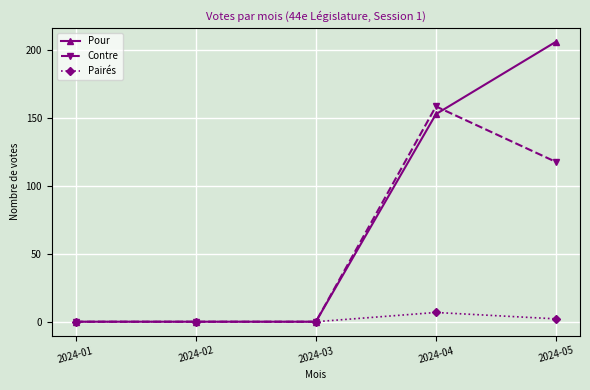

How many series are shown in this chart?

3